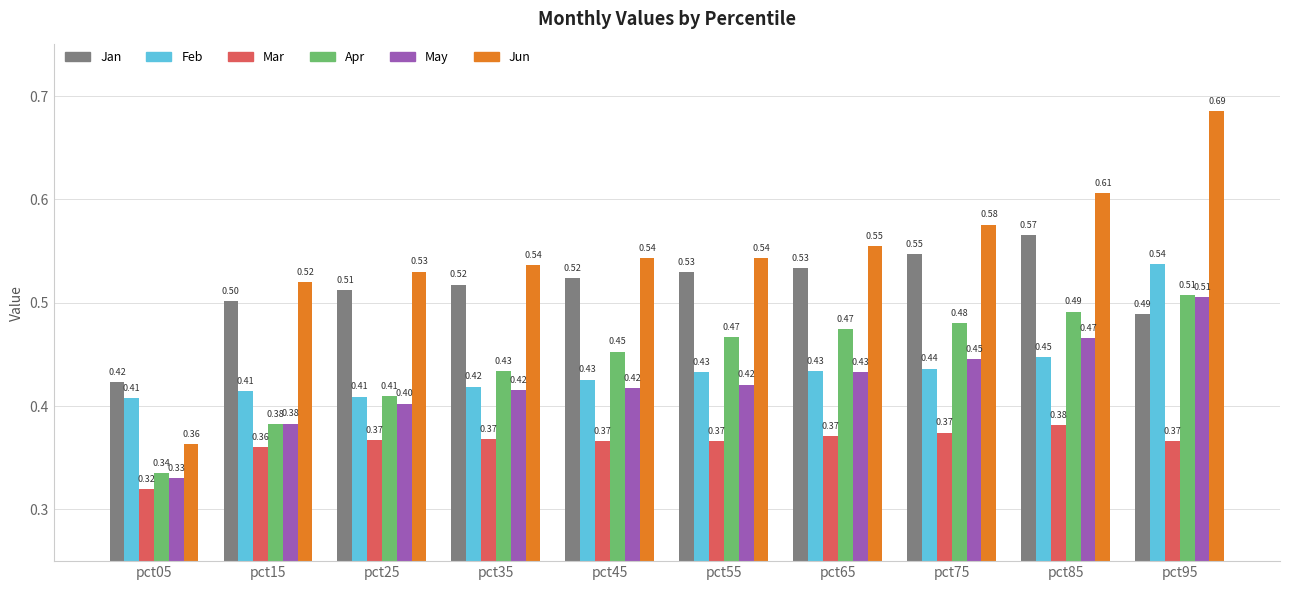

Which series has the largest range (max minus min)?

Jun